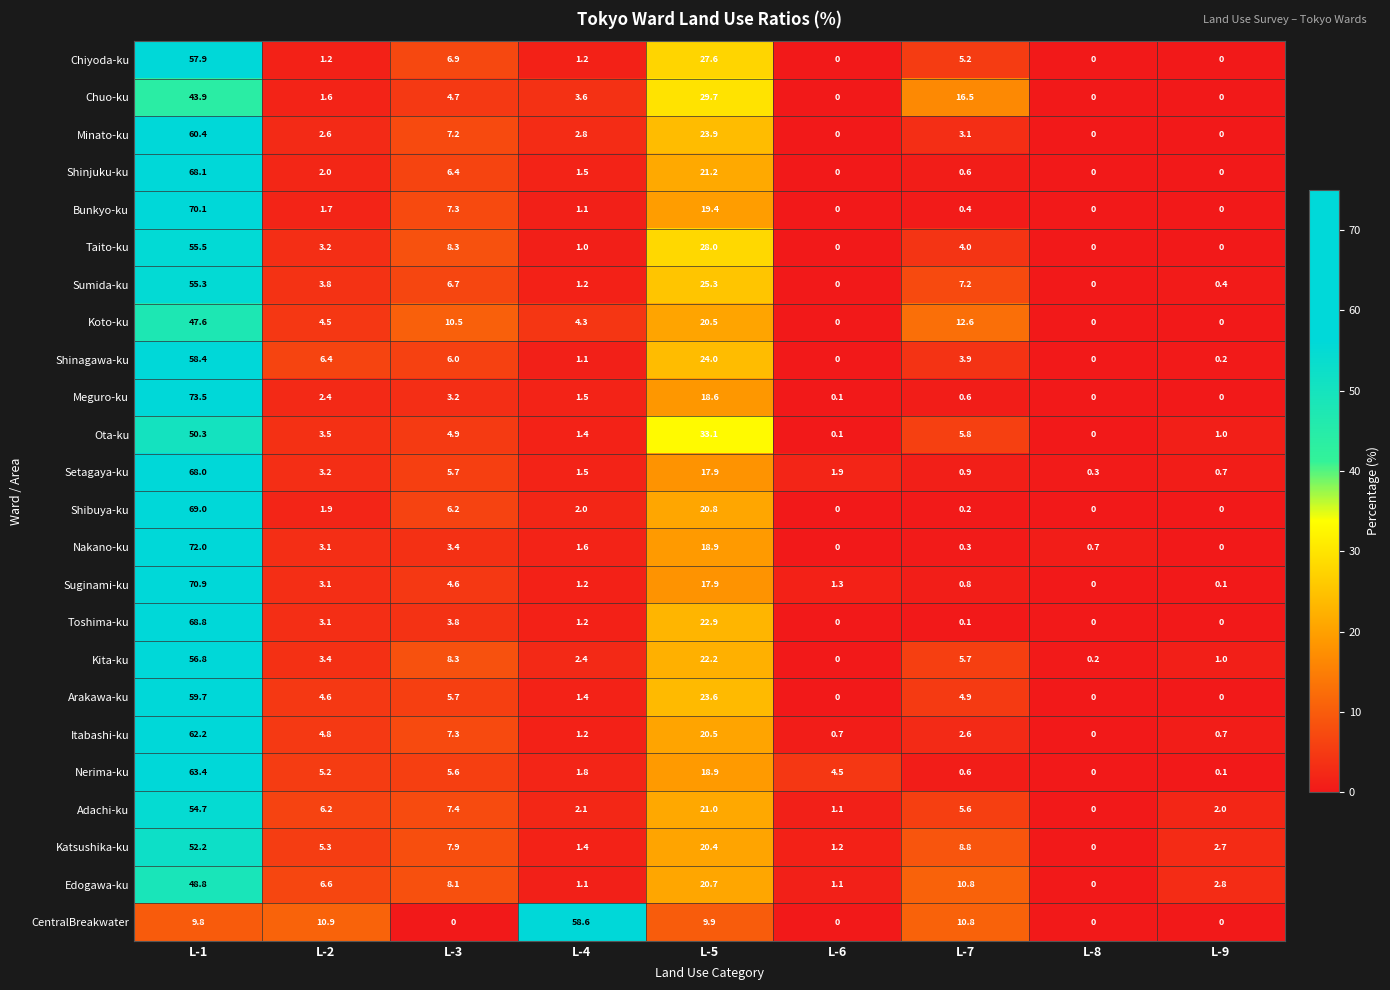

Where does the Minato-ku series first go above 2?

L-1